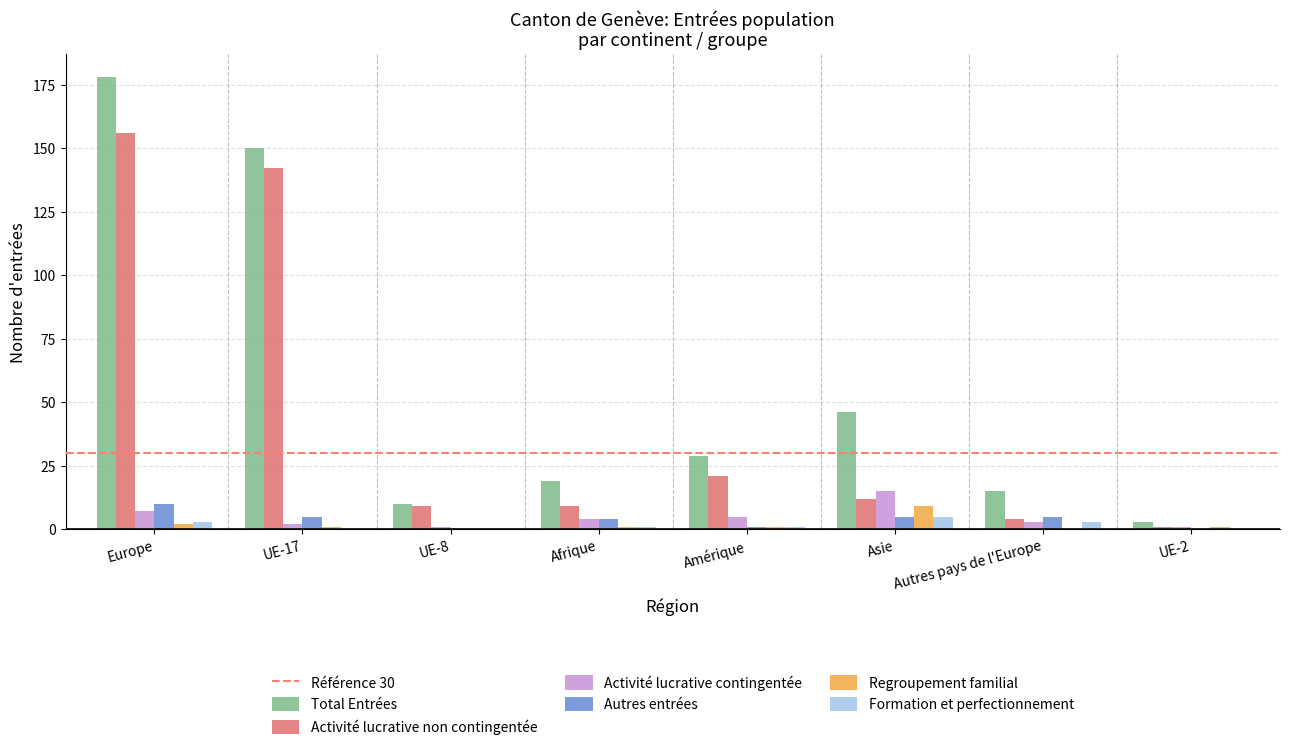

Between Amérique and Asie, which series saw the biggest shift?

Total Entrées